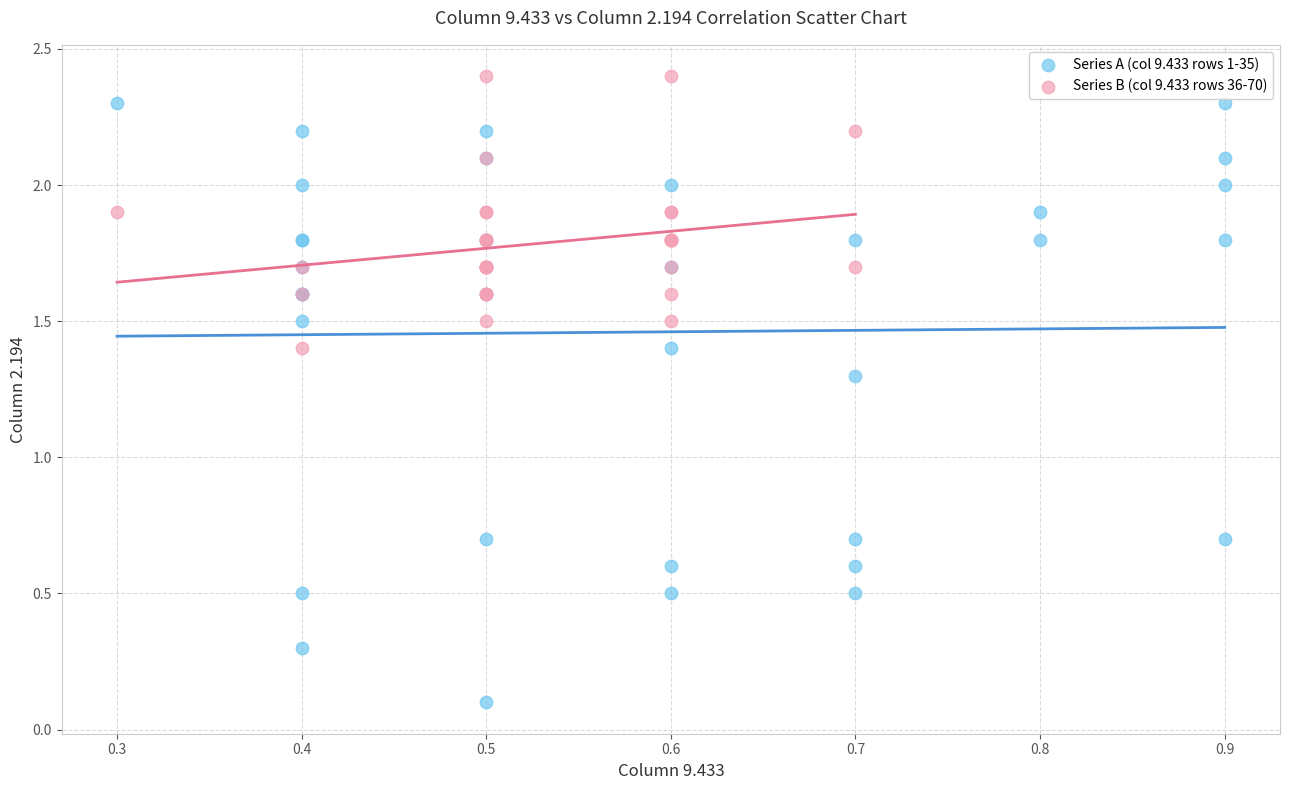

Which series reaches the minimum Y coordinate?

Series A (col 9.433 rows 1-35)